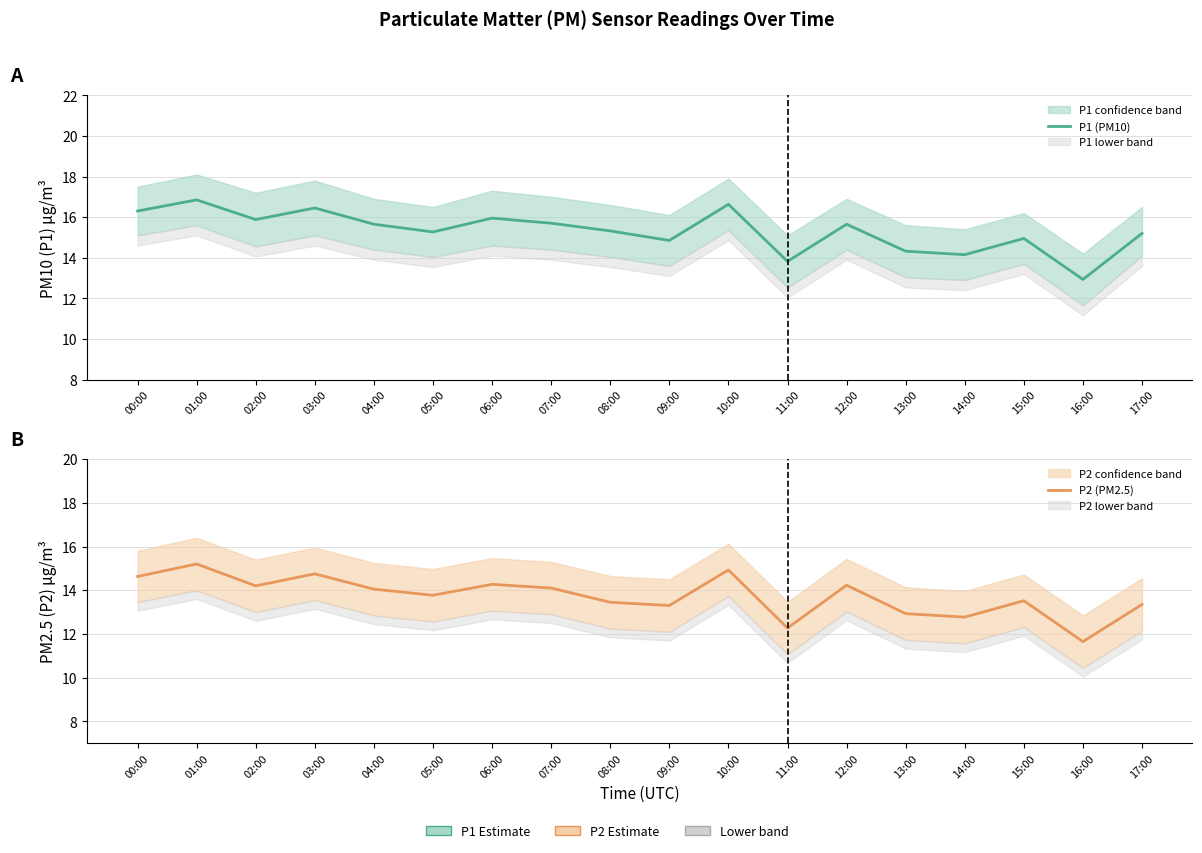

What is the total value across all series at 07:00?

29.8